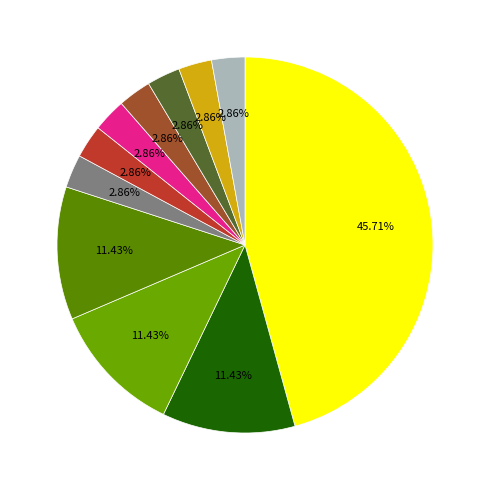

To the nearest percent, what is the average slice percentage?

9%